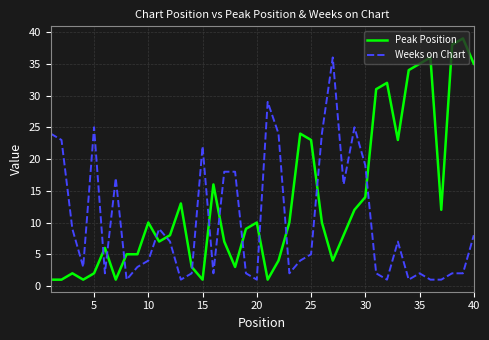

True or false: Peak Position and Weeks on Chart intersect in this chart.

True